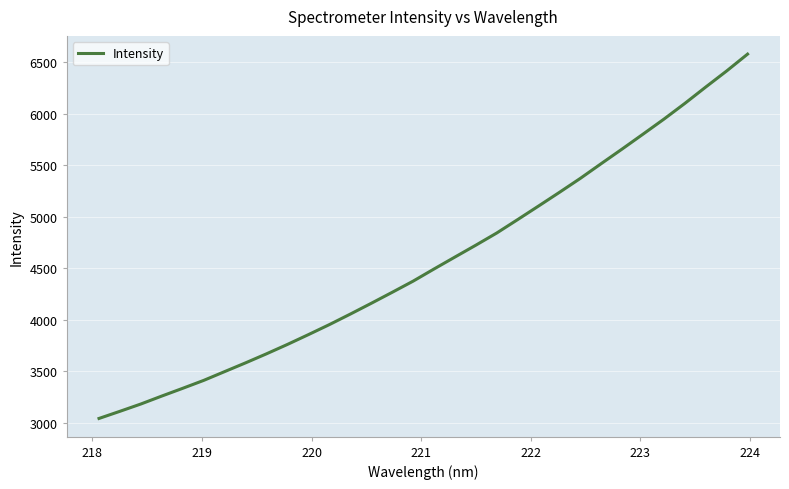

What is the greatest value displayed?

6577.3